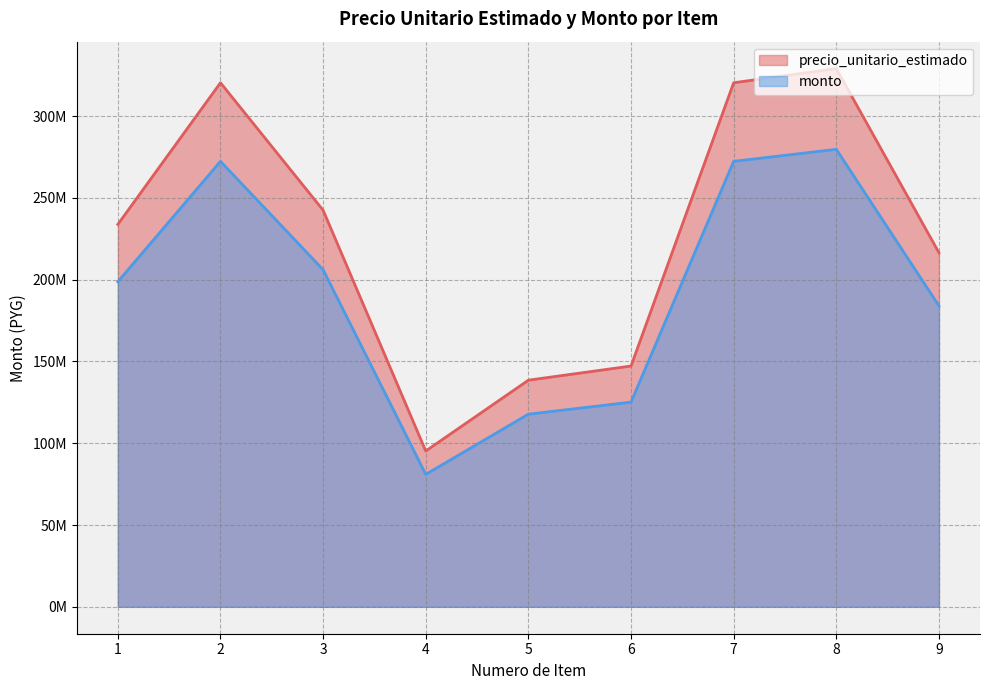

What is the average value of the precio_unitario_estimado series?

227080563.6